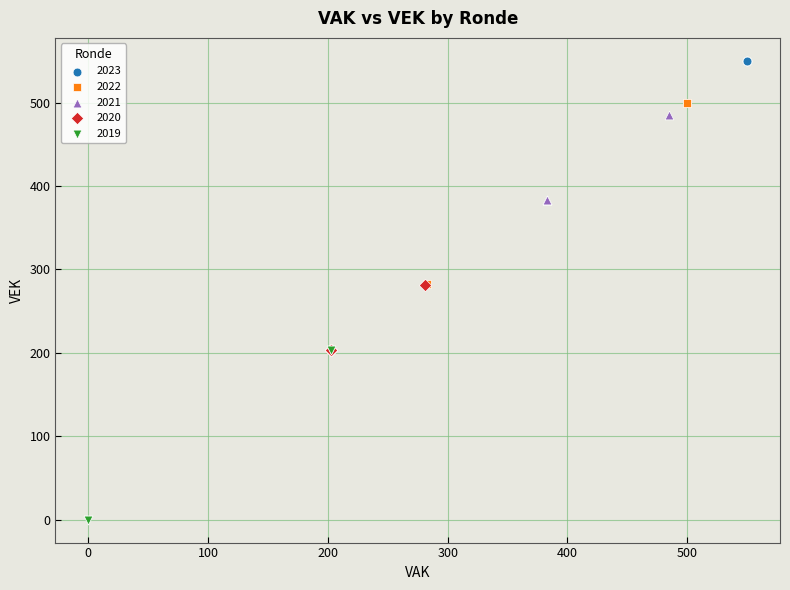

Which series contains the highest Y value?

2023